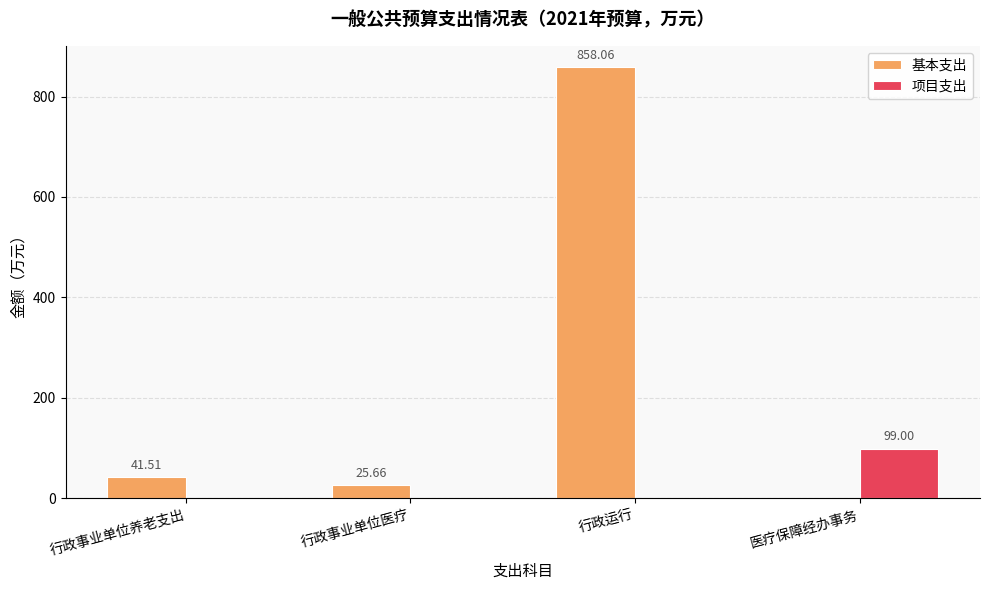

Which series has the largest total across all categories?

基本支出